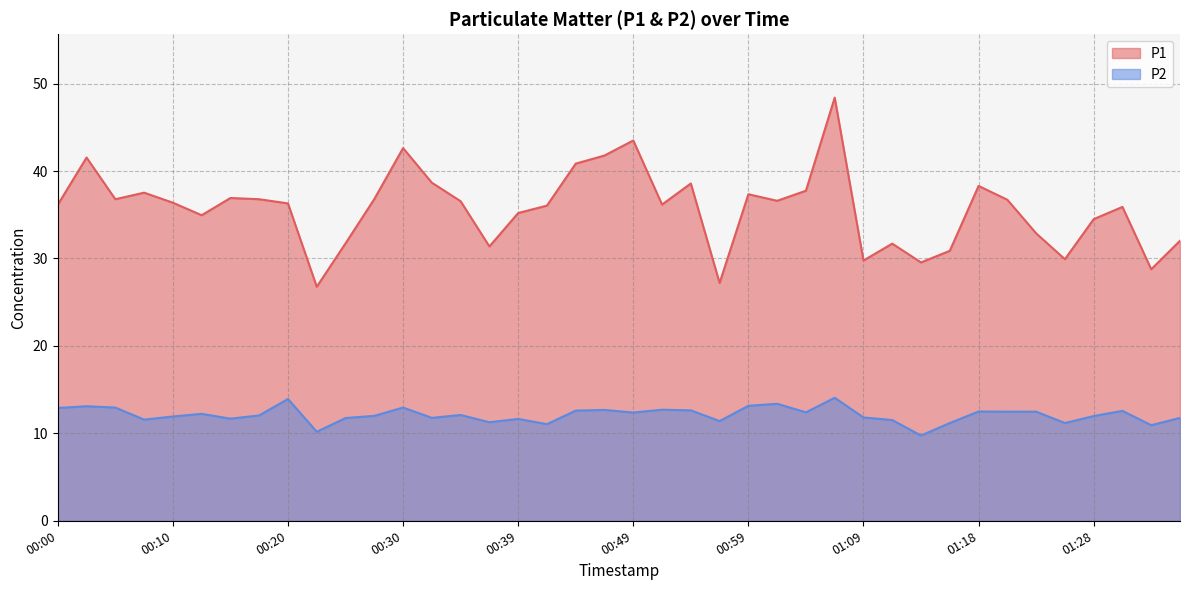

Where is the first local maximum for P1?

00:03